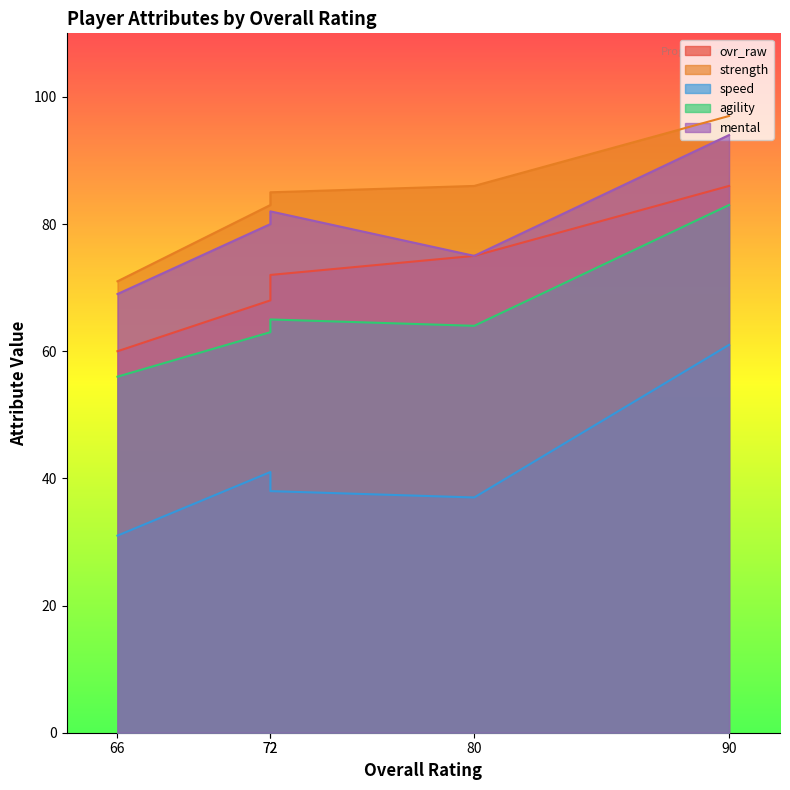

How many data points in ovr_raw are less than 72?

2